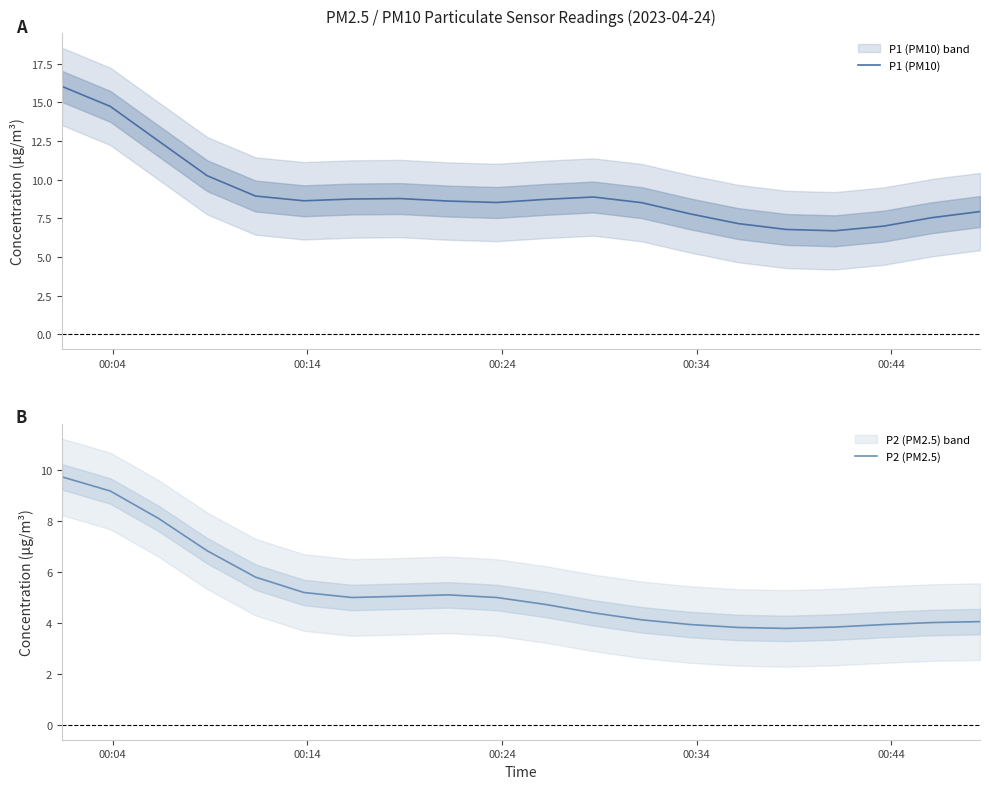

What is the lowest value of the P1 (PM10) series?

6.7